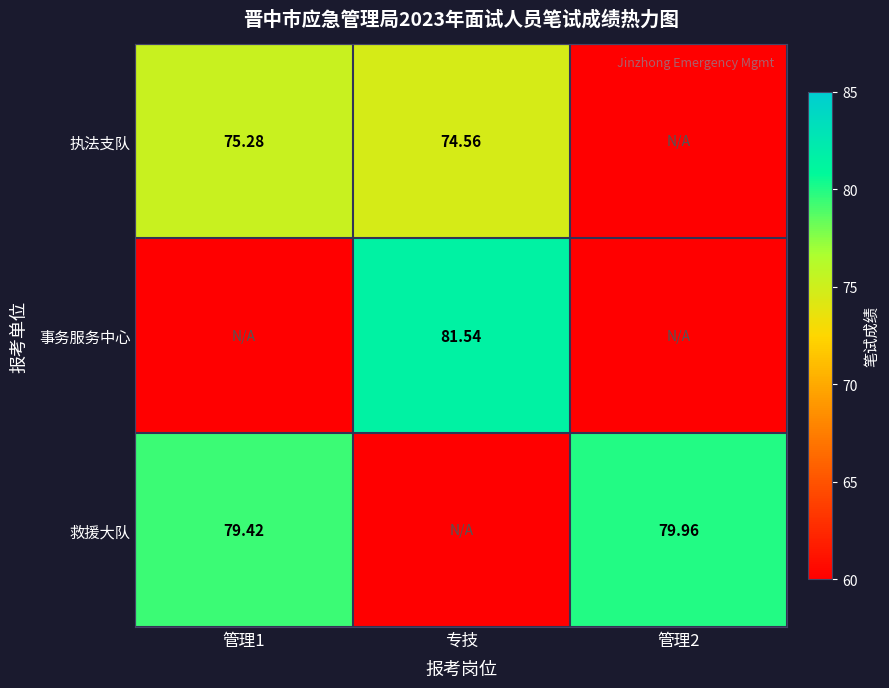

Is the value of 救援大队 at 专技 greater than the value of 执法支队 at 专技?

No